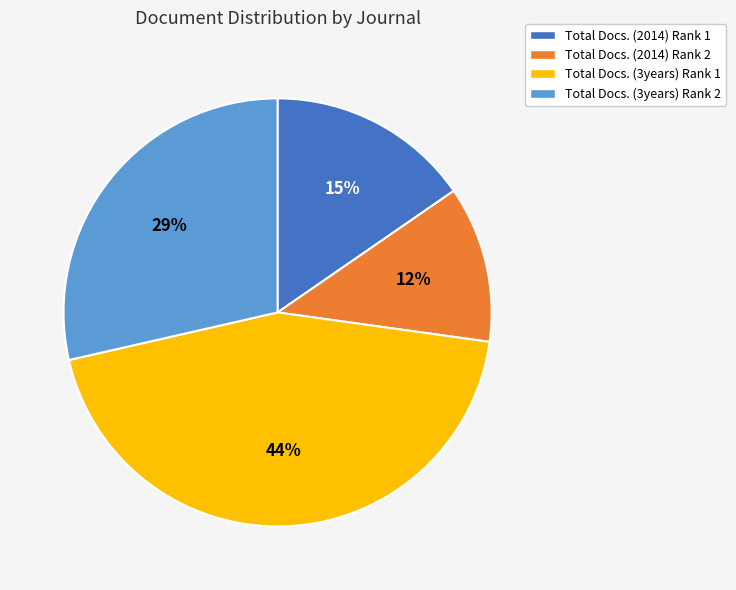

Which slice is the largest?

Total Docs. (3years) Rank 1